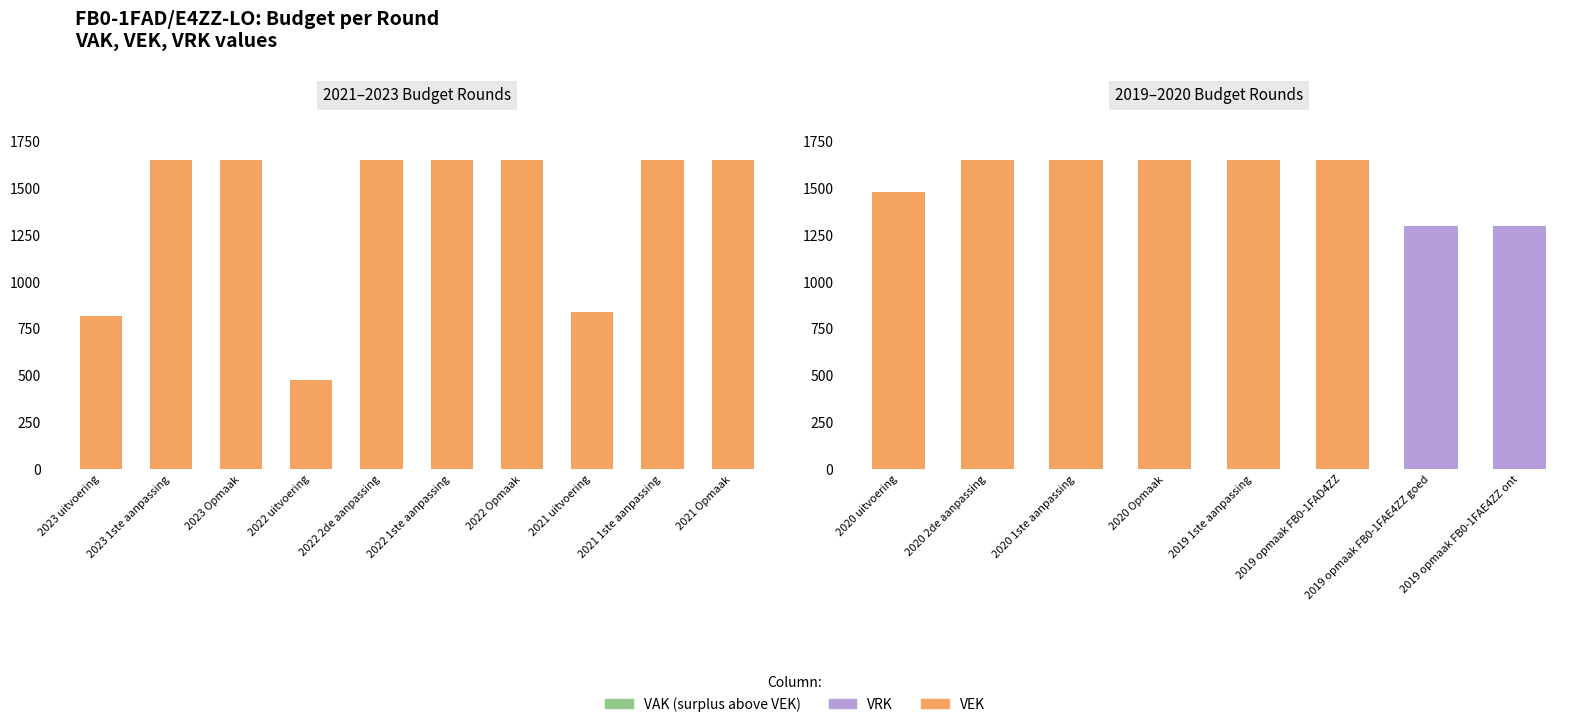

What is the label of the 6th bar from the left?

2019 opmaak FB0-1FAD4ZZ